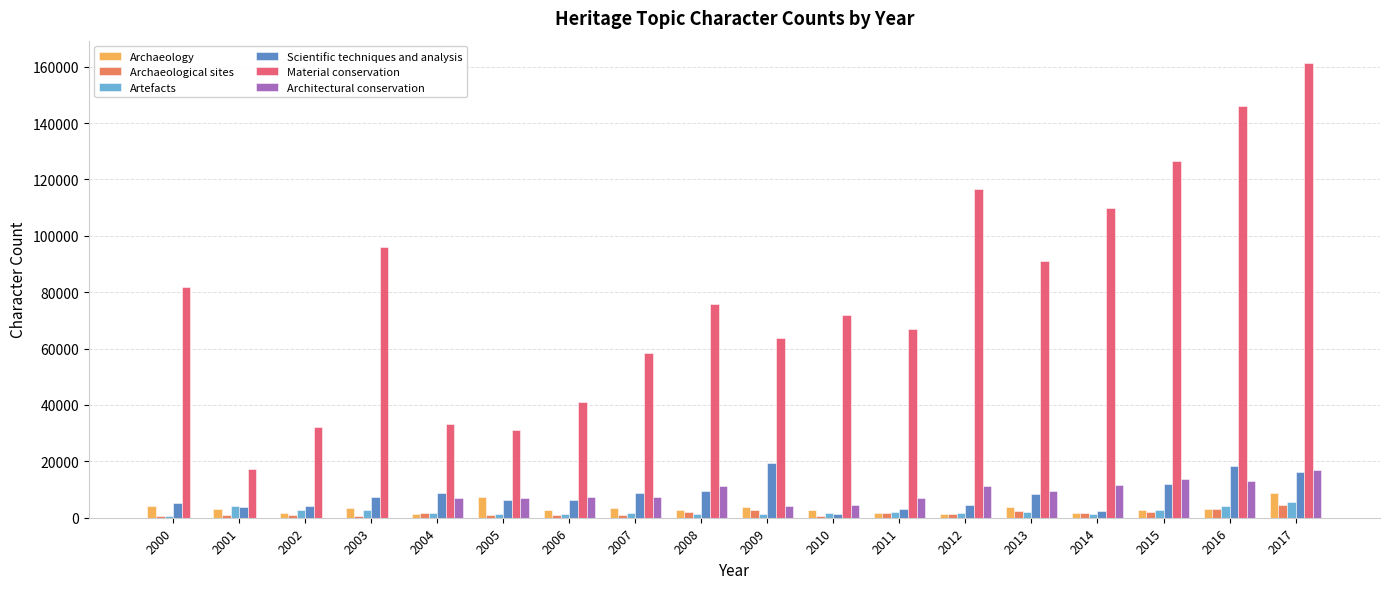

What is the sum of all Material conservation values?

1421222.3